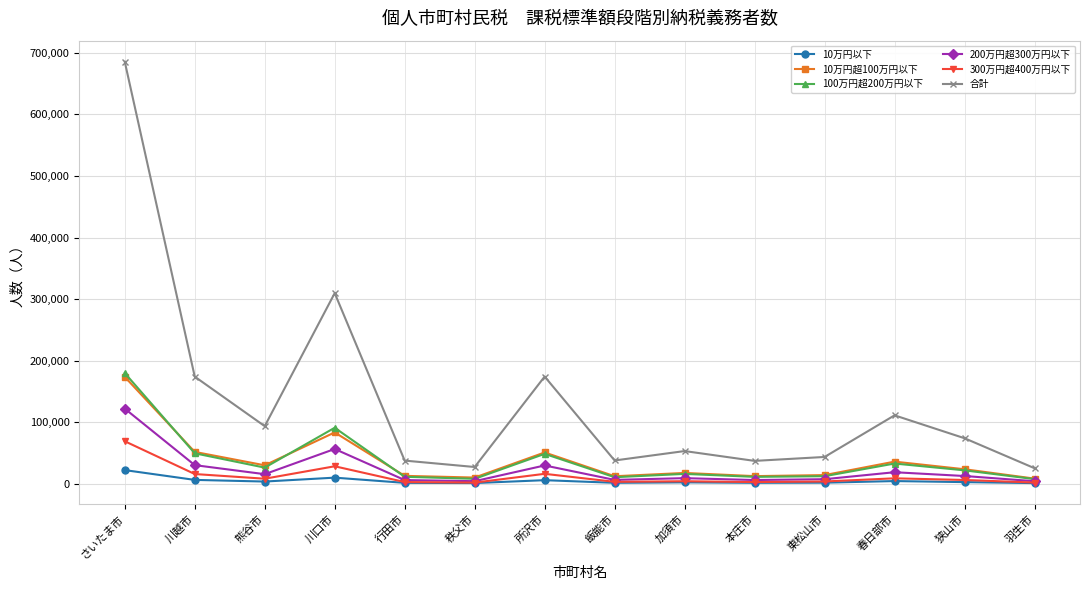

At which category does 10万円超100万円以下 reach its first local peak?

川口市